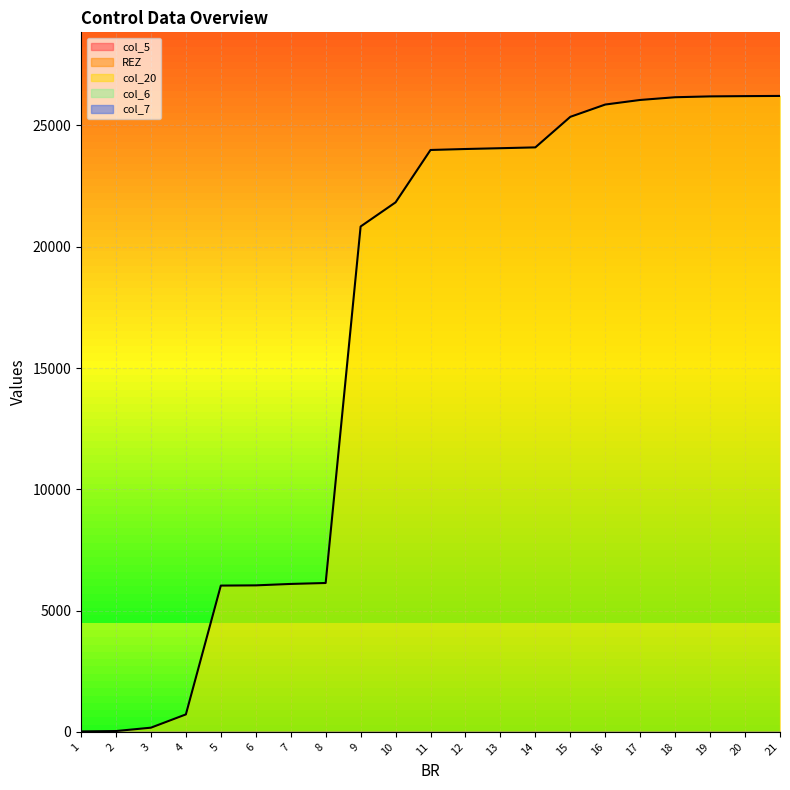

Reading right to left, transcribe all the data shown in this chart.

col_5: 0	0	4	0	0	0	0	4	0	0	0	0	0	0	0	0	0	0	0	0	0
REZ: 0	0	0	0	0	0	0	0	0	0	0	0	0	0	0	0	0	0	0	0	0
col_20: 26215	26207	26196	26161	26049	25860	25353	24094	24060	24027	23987	21828	20833	6138	6099	6040	6031	721	174	35	19
col_6: 0	0	0	0	0	0	0	0	0	0	0	0	0	0	0	0	0	0	0	0	0
col_7: 0	0	0	0	0	0	0	0	0	0	0	0	0	0	0	0	0	0	0	0	0